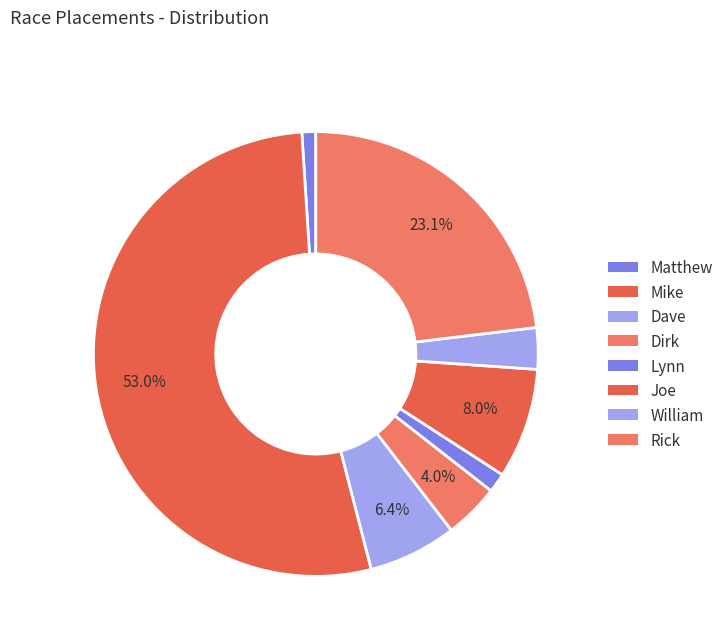

What percentage do Mike and Joe together represent?

61.0%